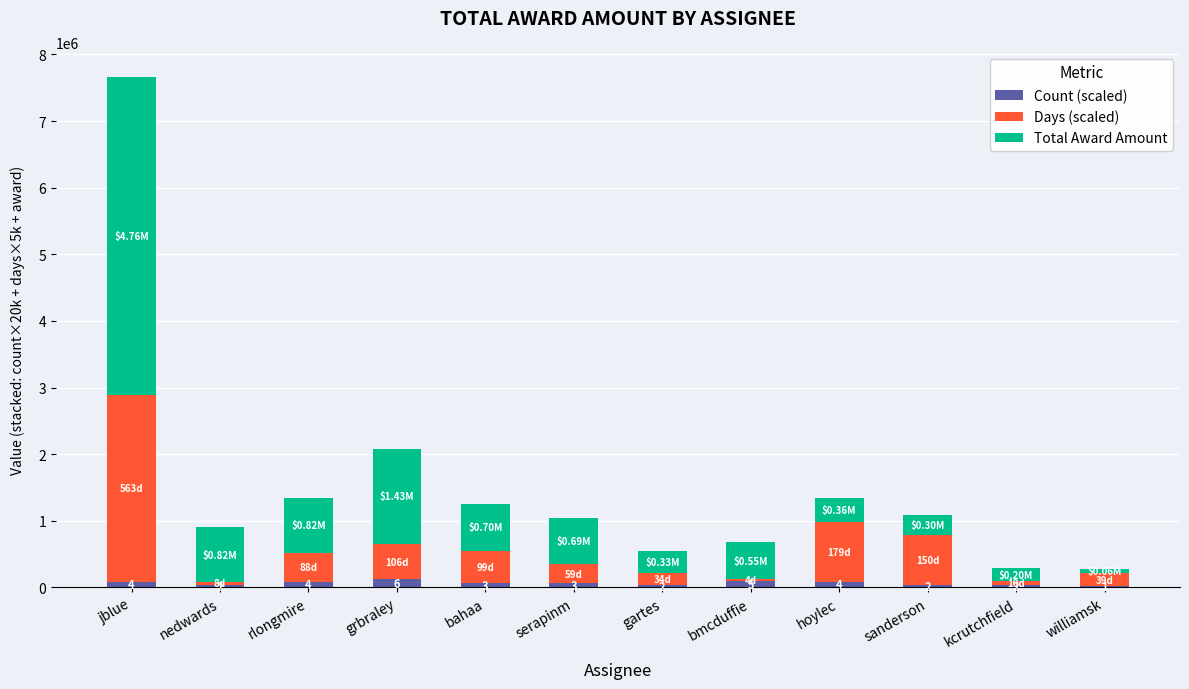

At which category is the sum across all series the highest?

jblue